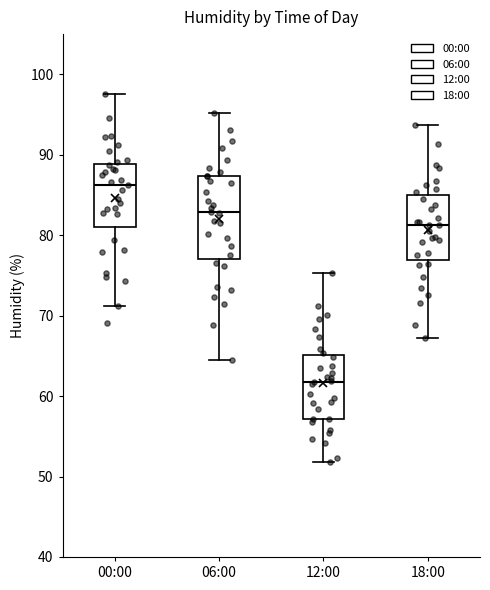

Which box's median line is the lowest?

12:00